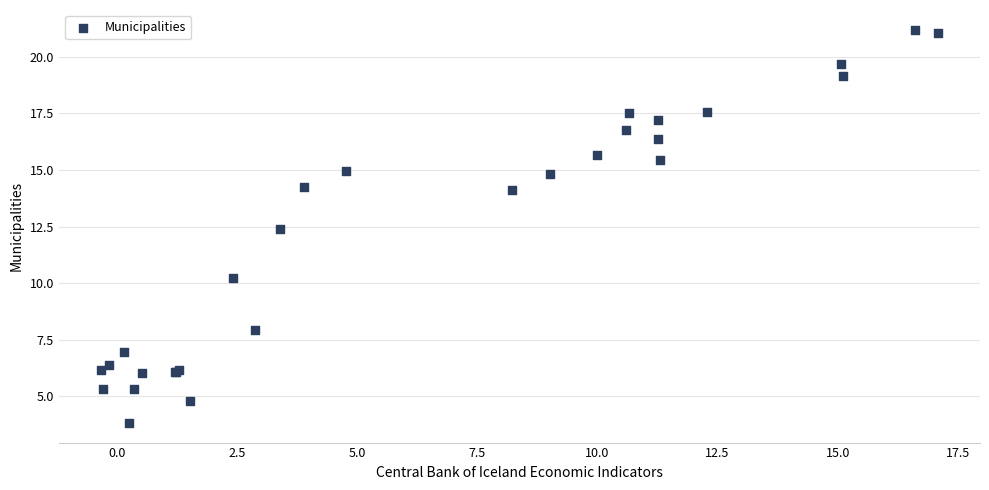

What Y value in the scatter plot is closest to 12?

12.4